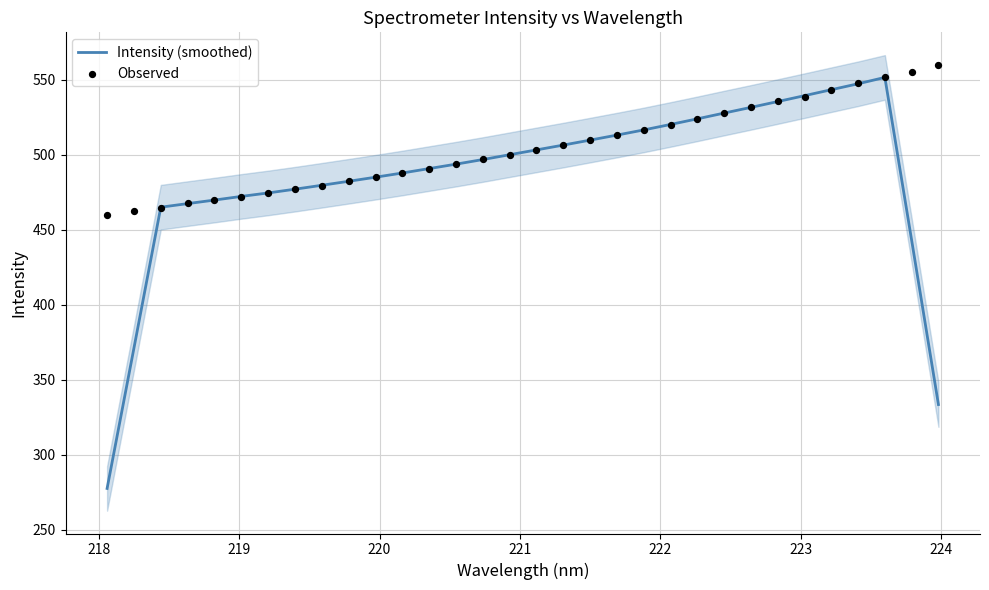

At how many categories does at least one series exceed 541?

5